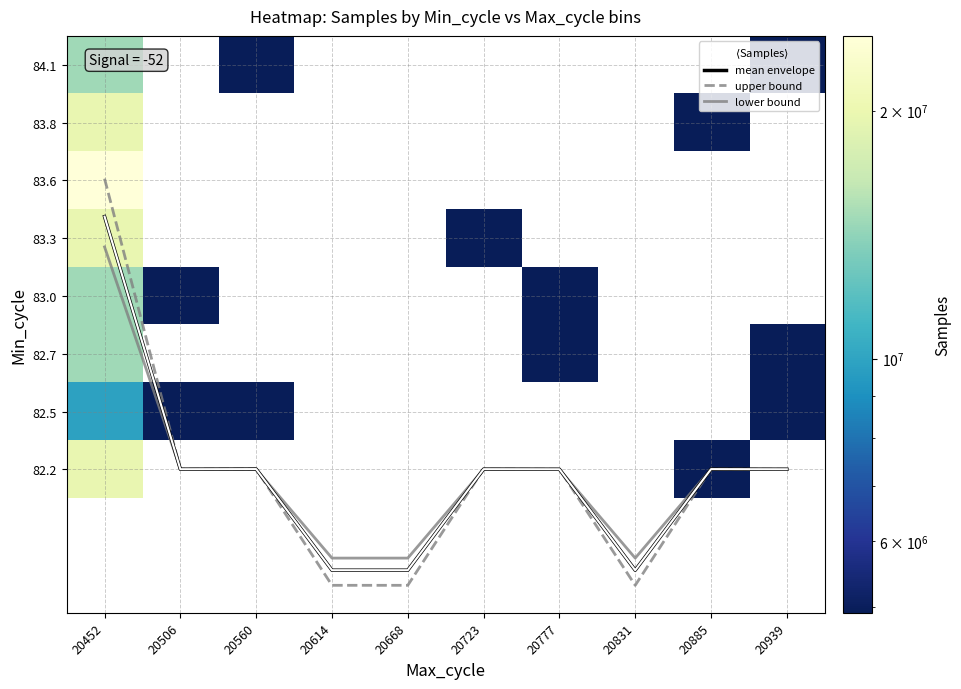

Which has a higher value, 20506 or 20939?

20506